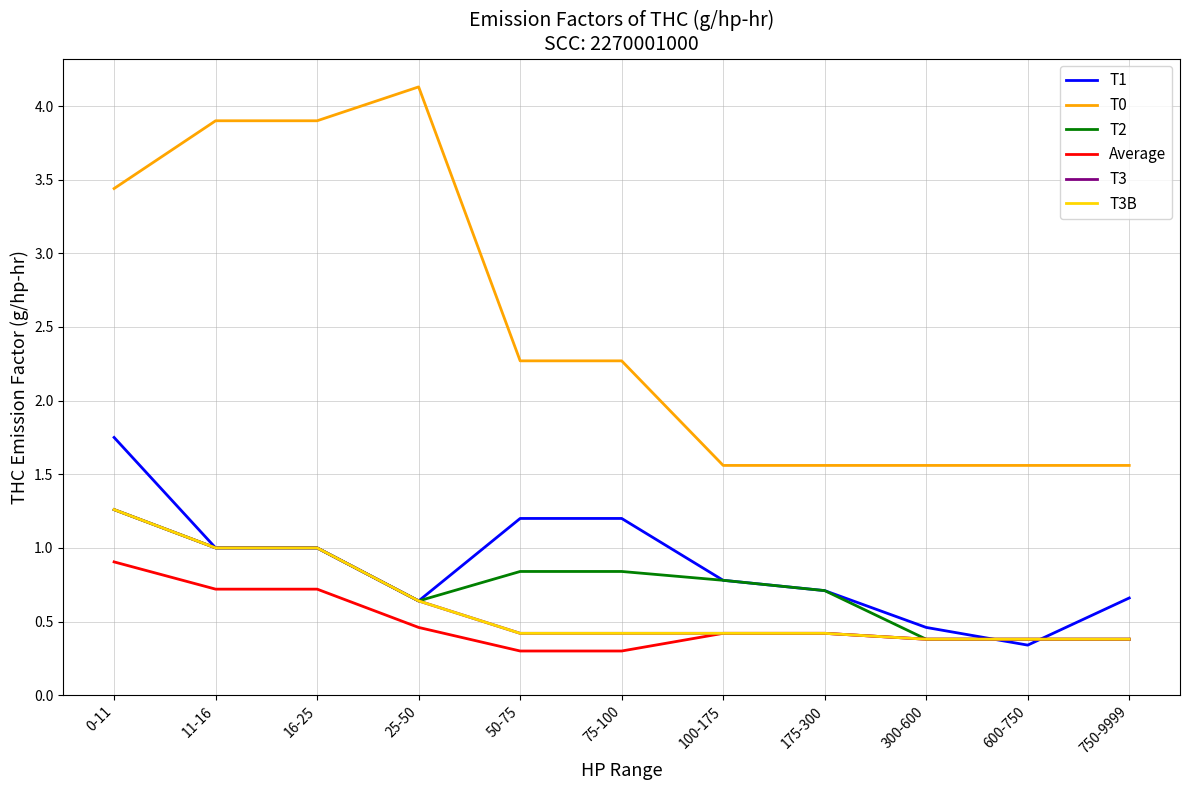

What is the difference between the T1 values at 75-100 and 175-300?

0.5